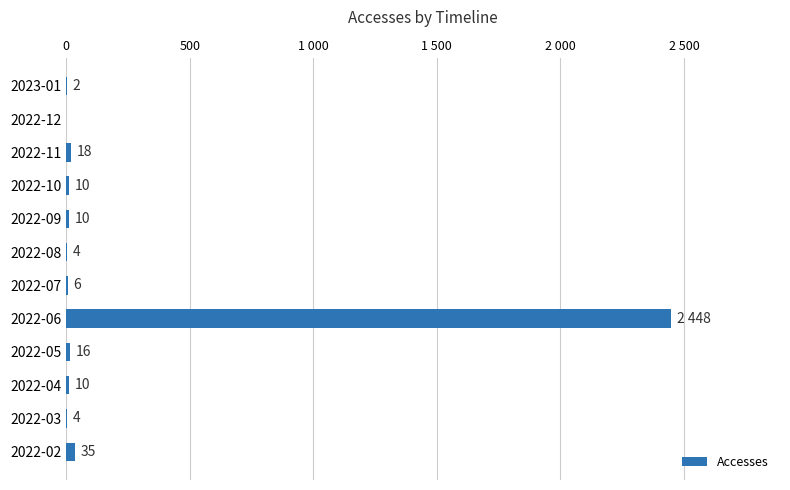

Are the bars horizontal?

Yes